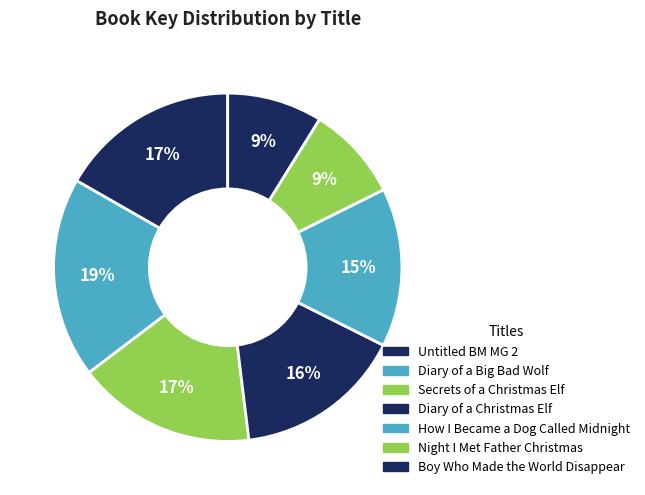

What is the ratio of the value at Untitled BM MG 2 to the value at Diary of a Big Bad Wolf?

0.9